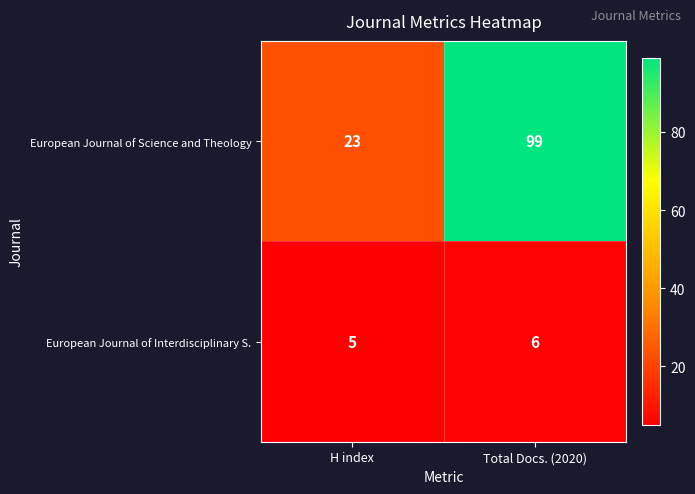

Which series has the largest range (max minus min)?

European Journal of Science and Theology